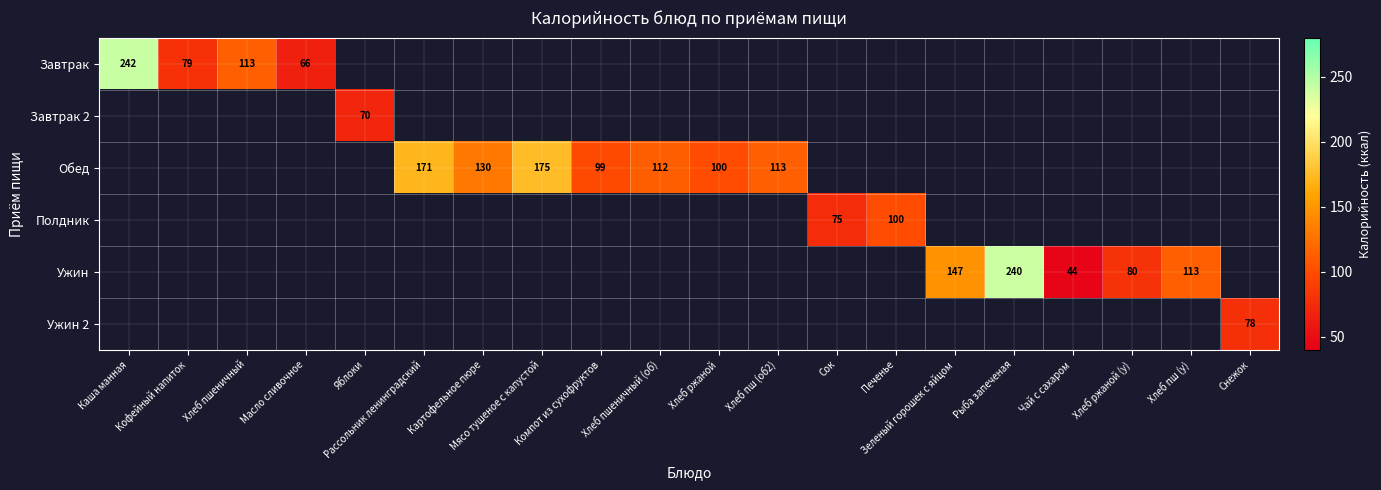

The Ужин series shows 352.7 at Рыба запеченая. True or false?

False